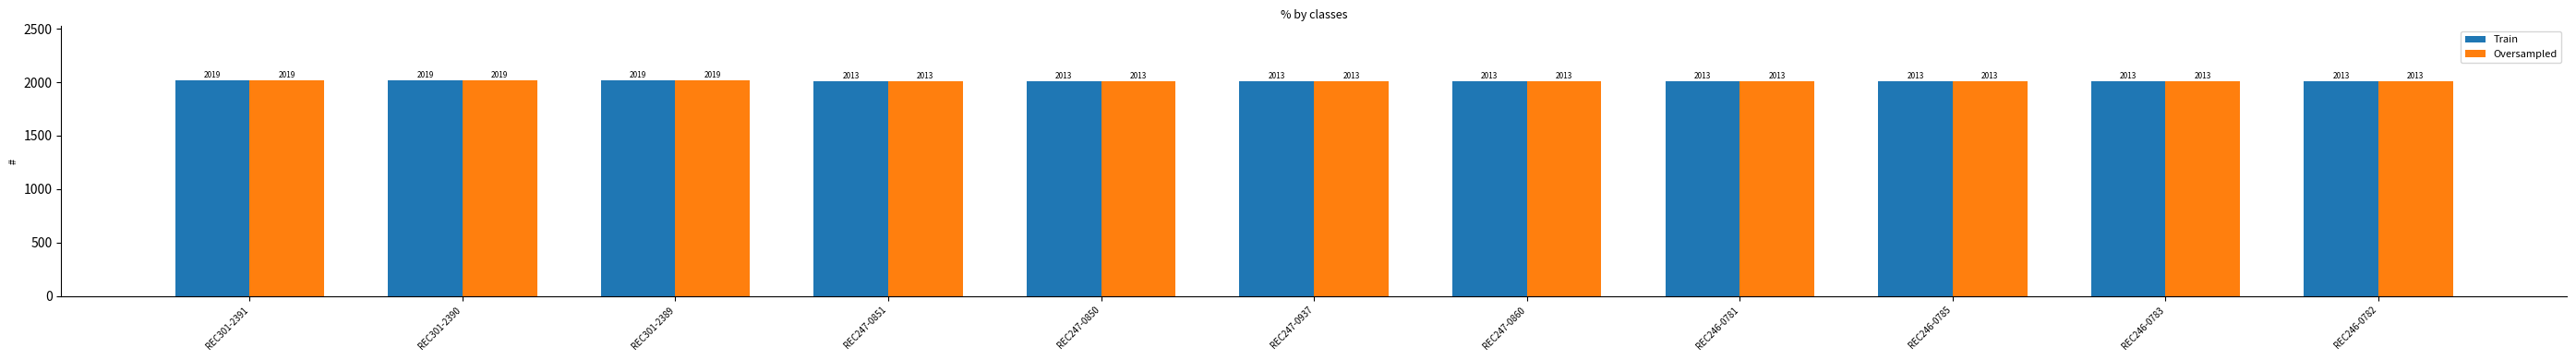

Reading left to right, what are all the values shown in this chart?

Train: REC301-2391=2019	REC301-2390=2019	REC301-2389=2019	REC247-0851=2013	REC247-0850=2013	REC247-0937=2013	REC247-0860=2013	REC246-0781=2013	REC246-0785=2013	REC246-0783=2013	REC246-0782=2013
Oversampled: REC301-2391=2019	REC301-2390=2019	REC301-2389=2019	REC247-0851=2013	REC247-0850=2013	REC247-0937=2013	REC247-0860=2013	REC246-0781=2013	REC246-0785=2013	REC246-0783=2013	REC246-0782=2013